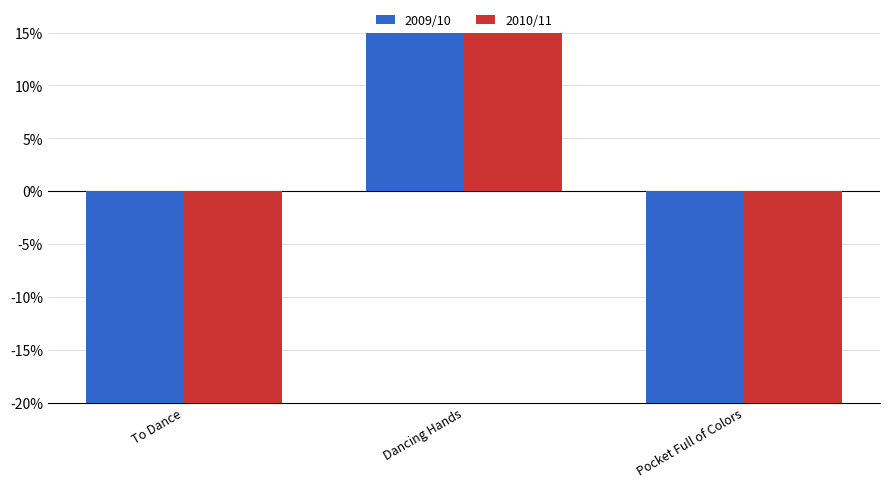

At how many categories does at least one series exceed 21?

1